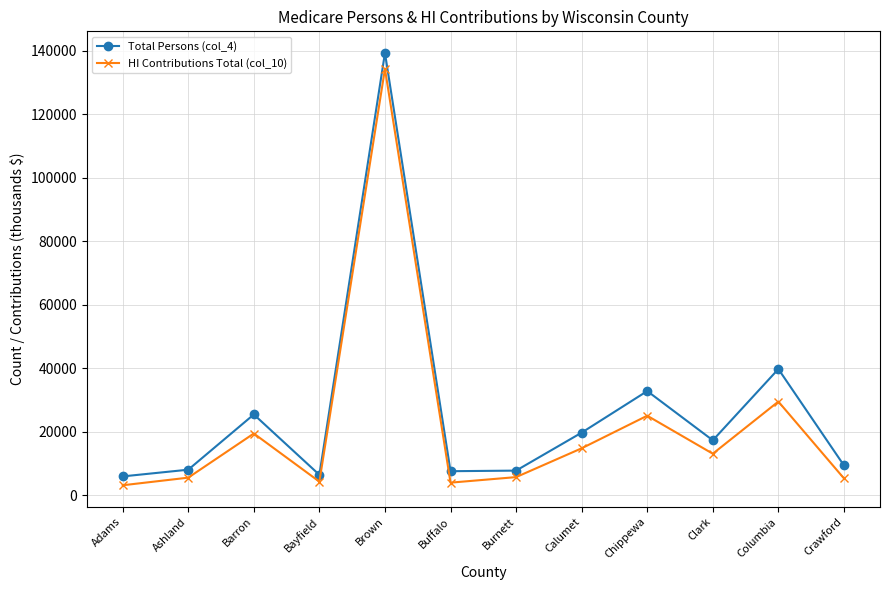

True or false: Total Persons (col_4) and HI Contributions Total (col_10) cross at least once.

False